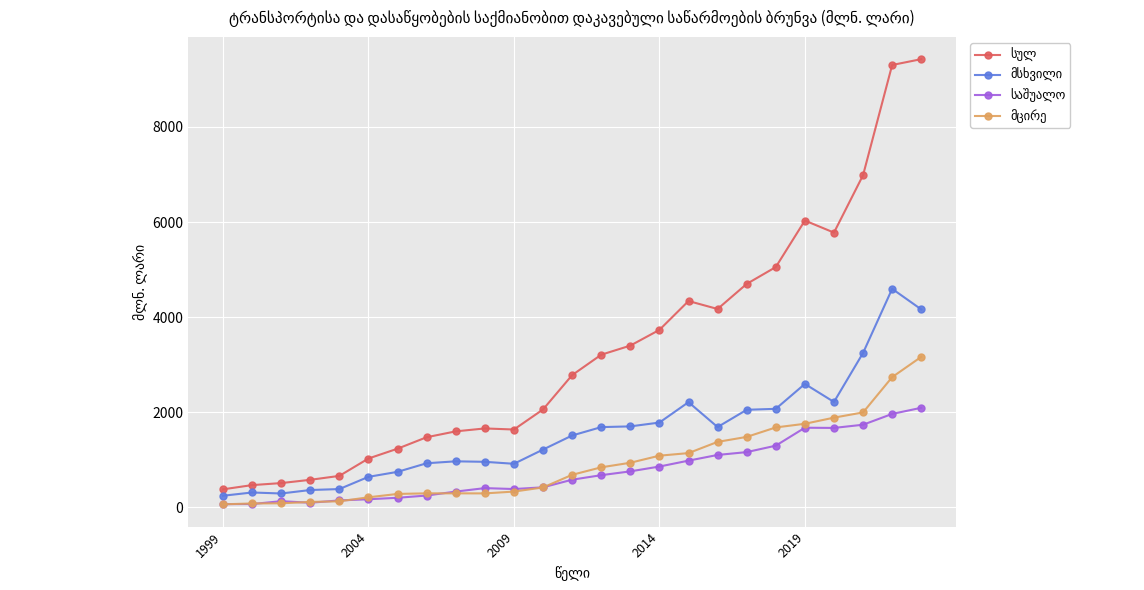

True or false: სულ and მცირე intersect in this chart.

False